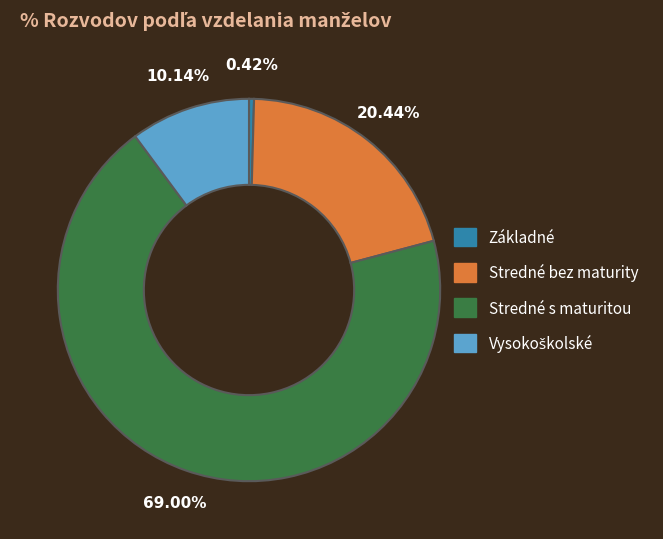

Between Stredné s maturitou and Základné, which is larger?

Stredné s maturitou